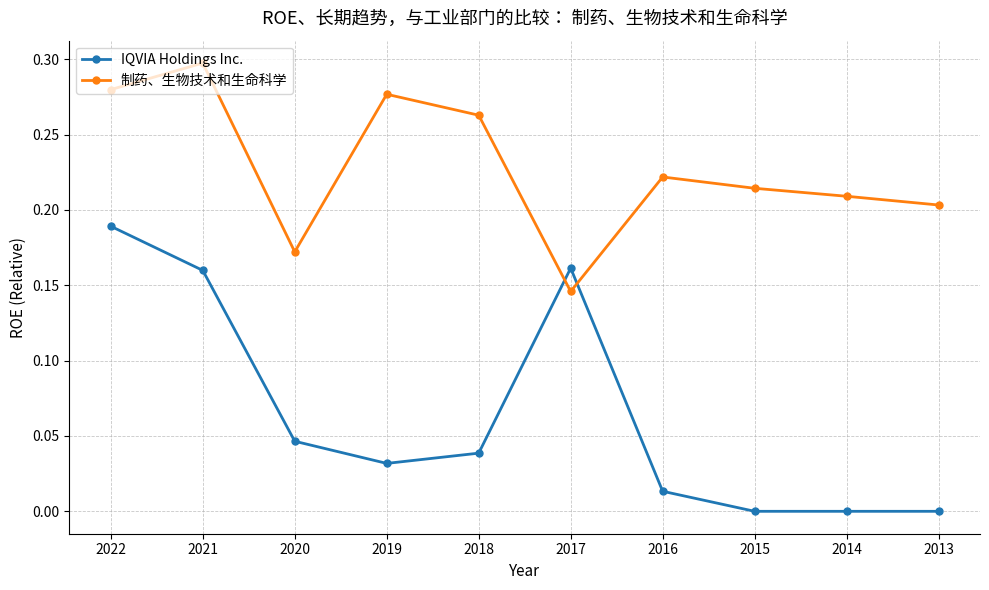

Which series has the largest total across all categories?

制药、生物技术和生命科学